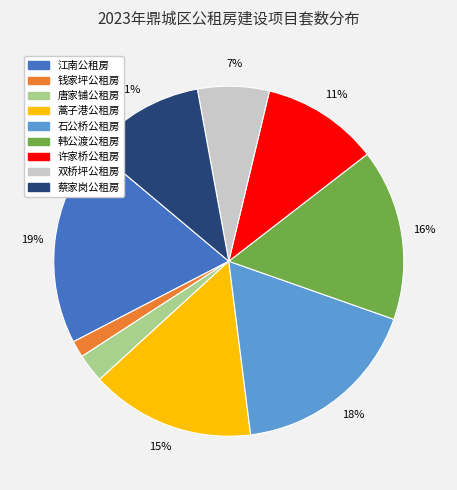

Which has a higher value, 韩公渡公租房 or 江南公租房?

江南公租房